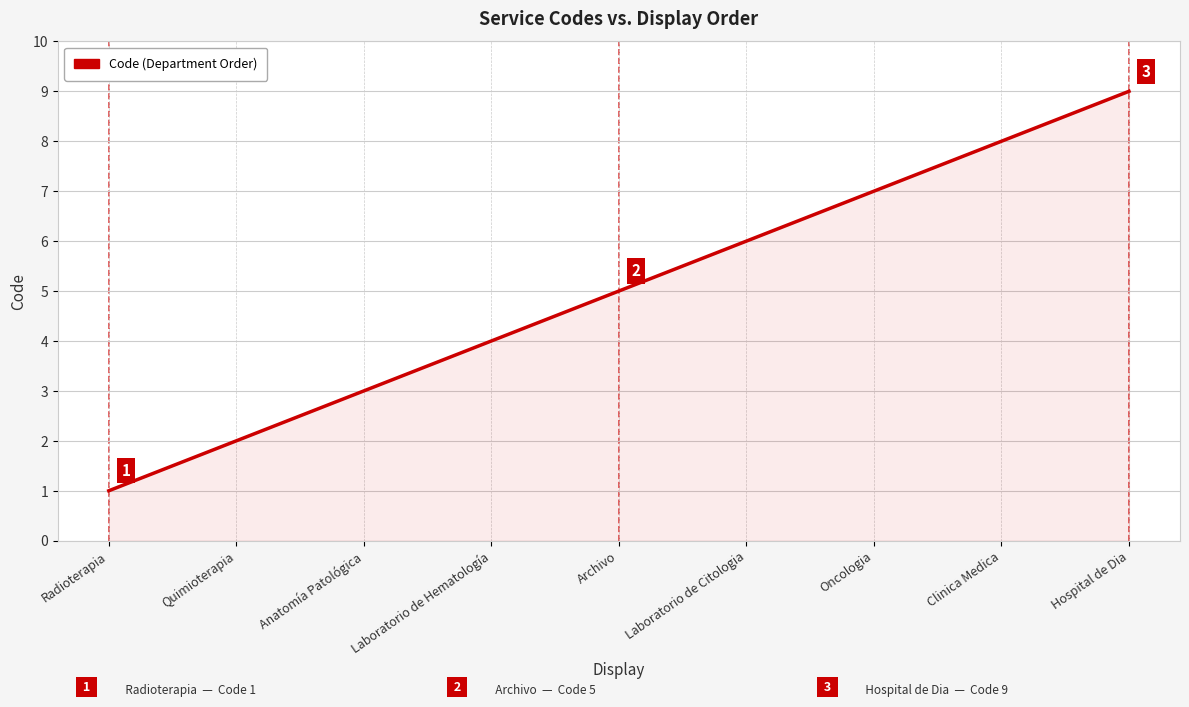

What is the maximum value shown in the chart?

9